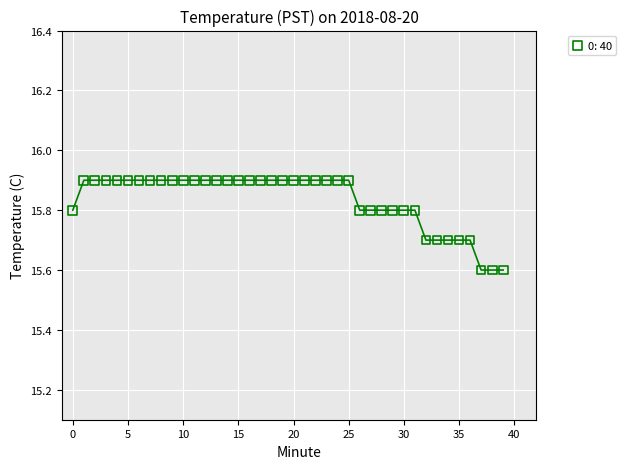

What is the range of Y values (max minus min)?

0.3